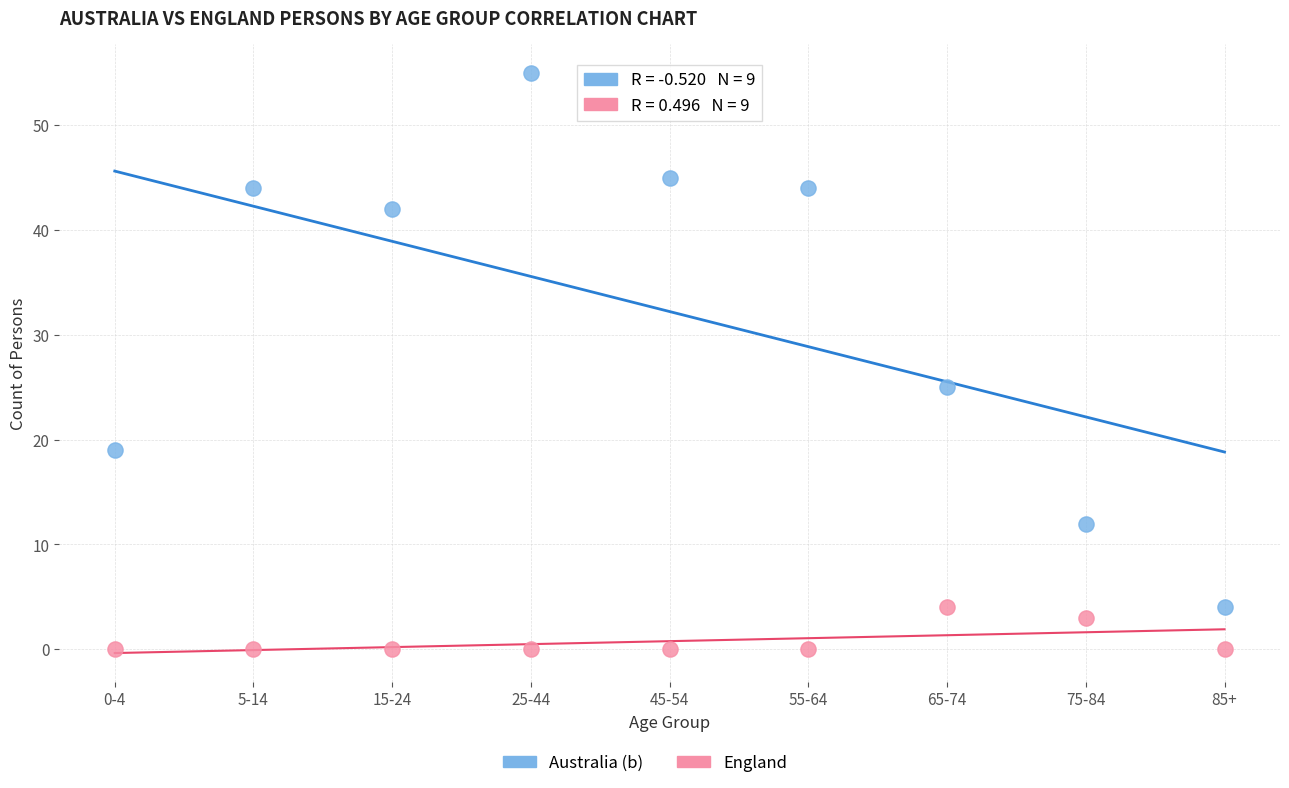

Which series reaches the maximum Y coordinate?

Australia (b)